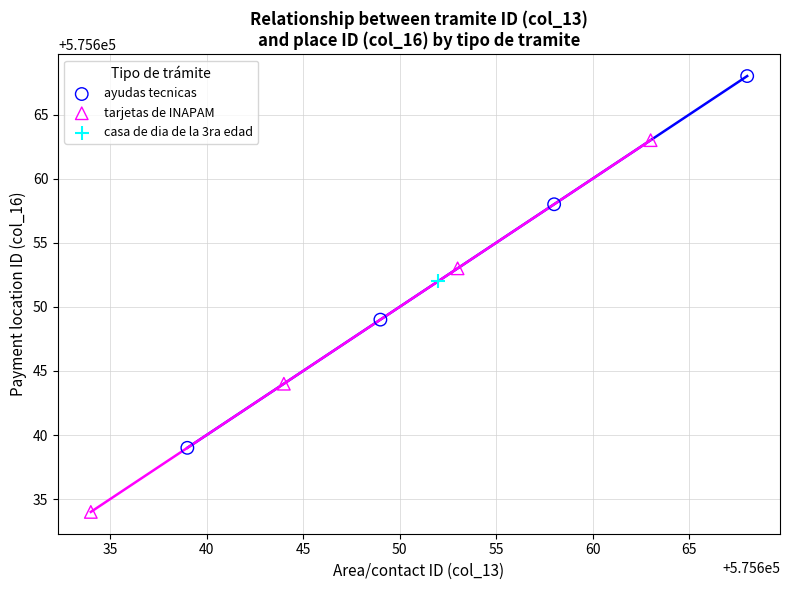

Which series contains the highest Y value?

ayudas tecnicas